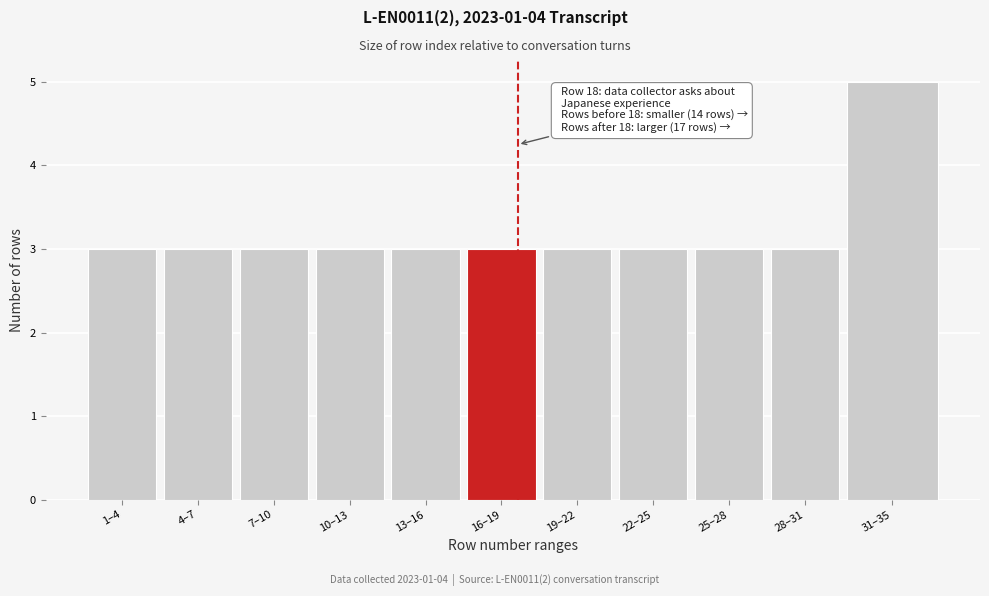

Reading right to left, what are all the values shown in this chart?

5	3	3	3	3	3	3	3	3	3	3